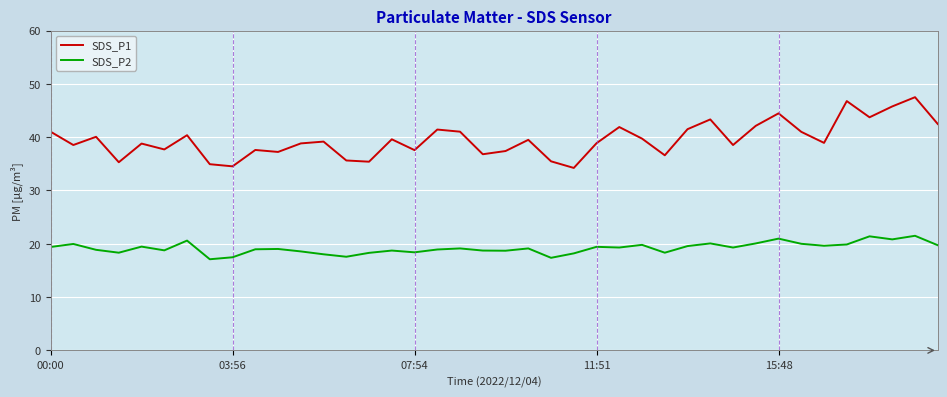

What is the sum of all SDS_P1 values?

1581.4